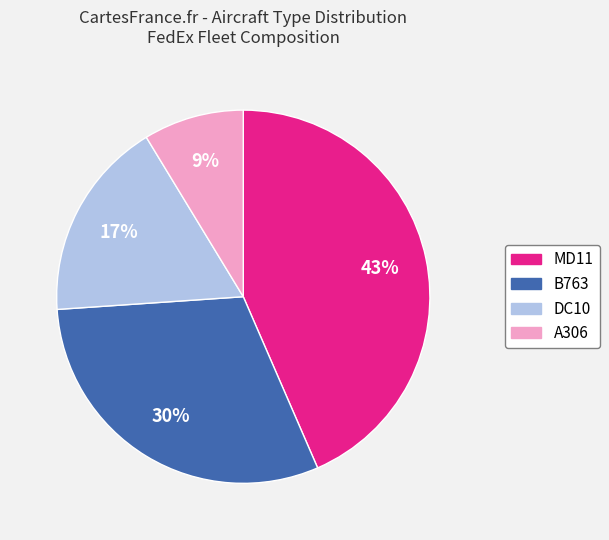

To the nearest percent, what is the average slice percentage?

25%